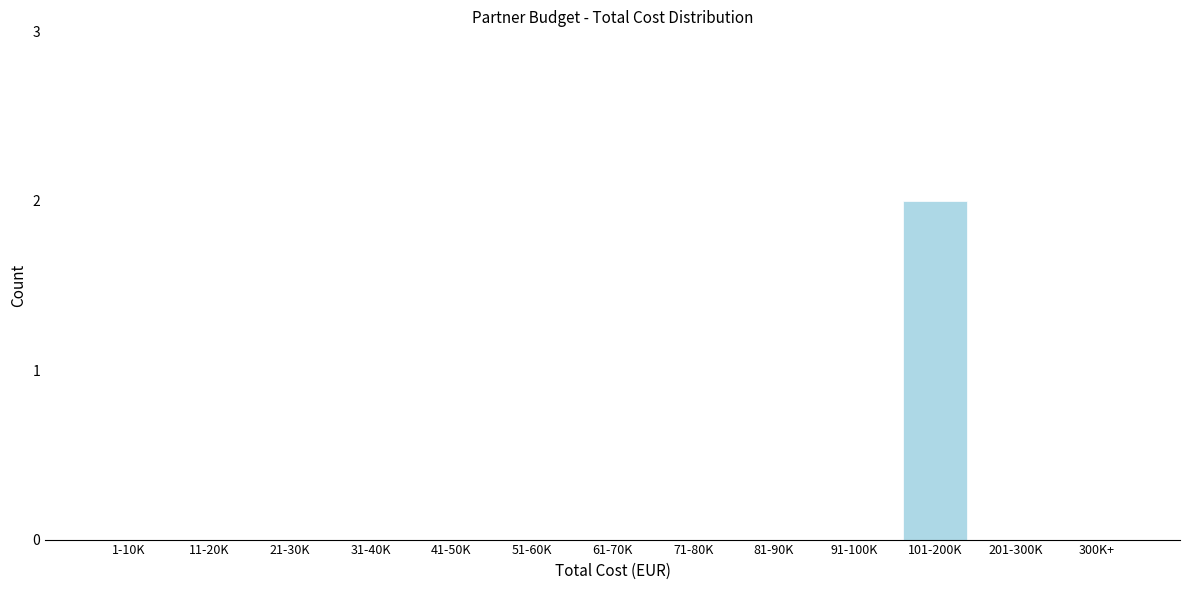

Reading left to right, what are all the values shown in this chart?

1-10K=0	11-20K=0	21-30K=0	31-40K=0	41-50K=0	51-60K=0	61-70K=0	71-80K=0	81-90K=0	91-100K=0	101-200K=2	201-300K=0	300K+=0